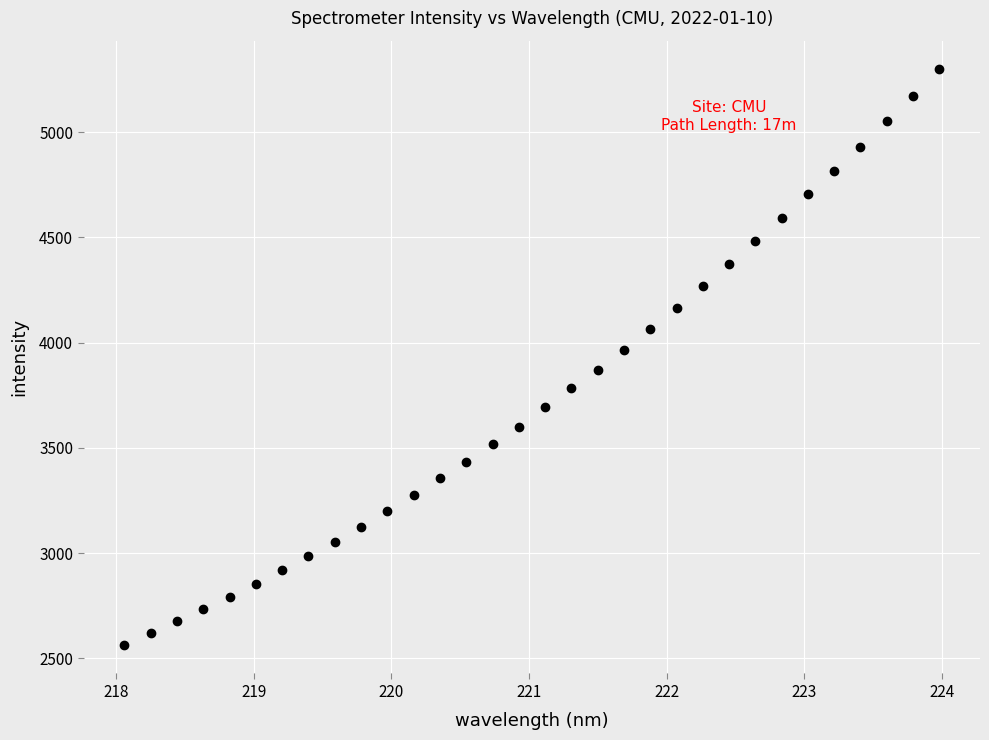

What is the range of X values (max minus min)?

5.9